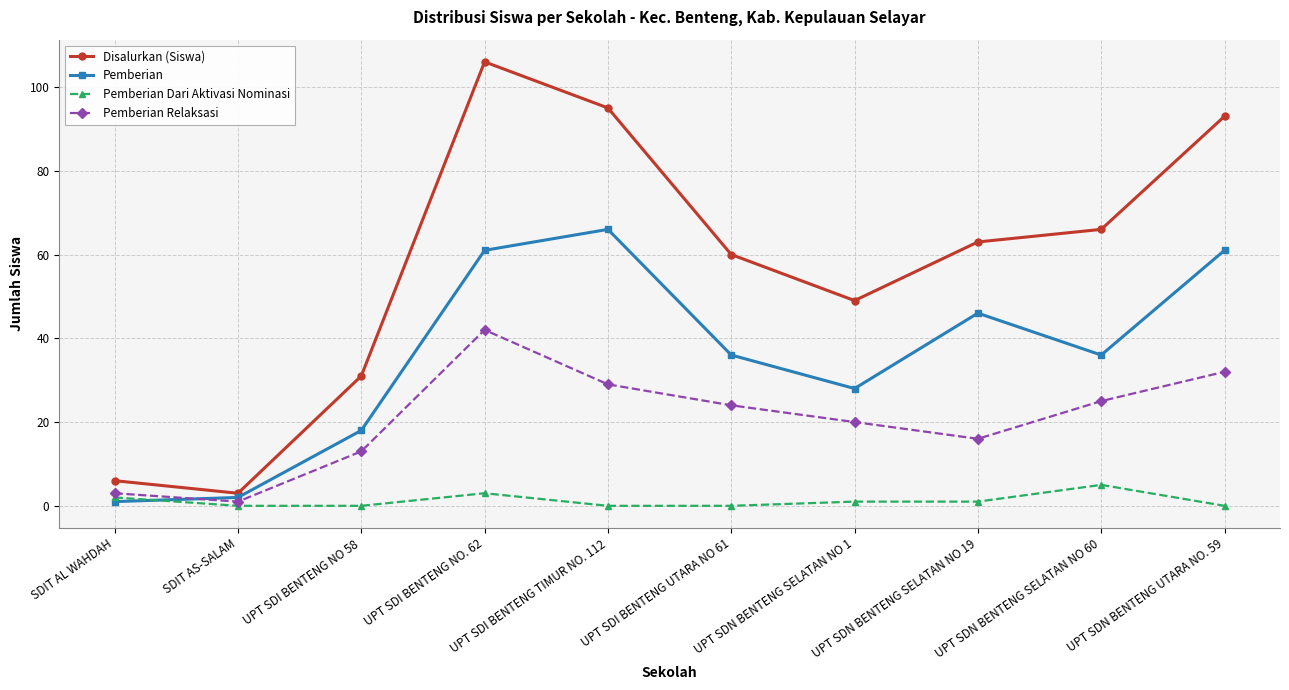

True or false: Disalurkan (Siswa) and Pemberian intersect in this chart.

False